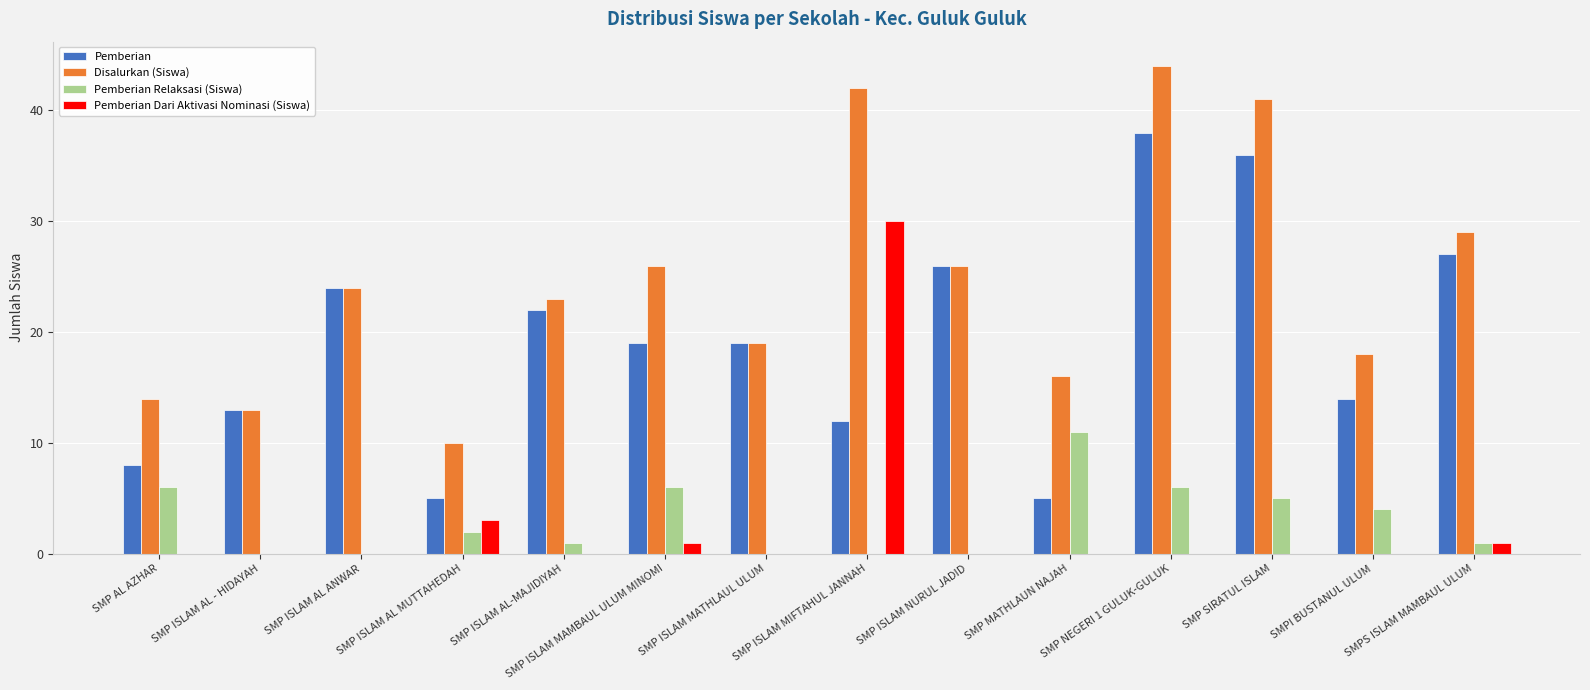

Which category has the highest value in the Pemberian series?

SMP NEGERI 1 GULUK-GULUK